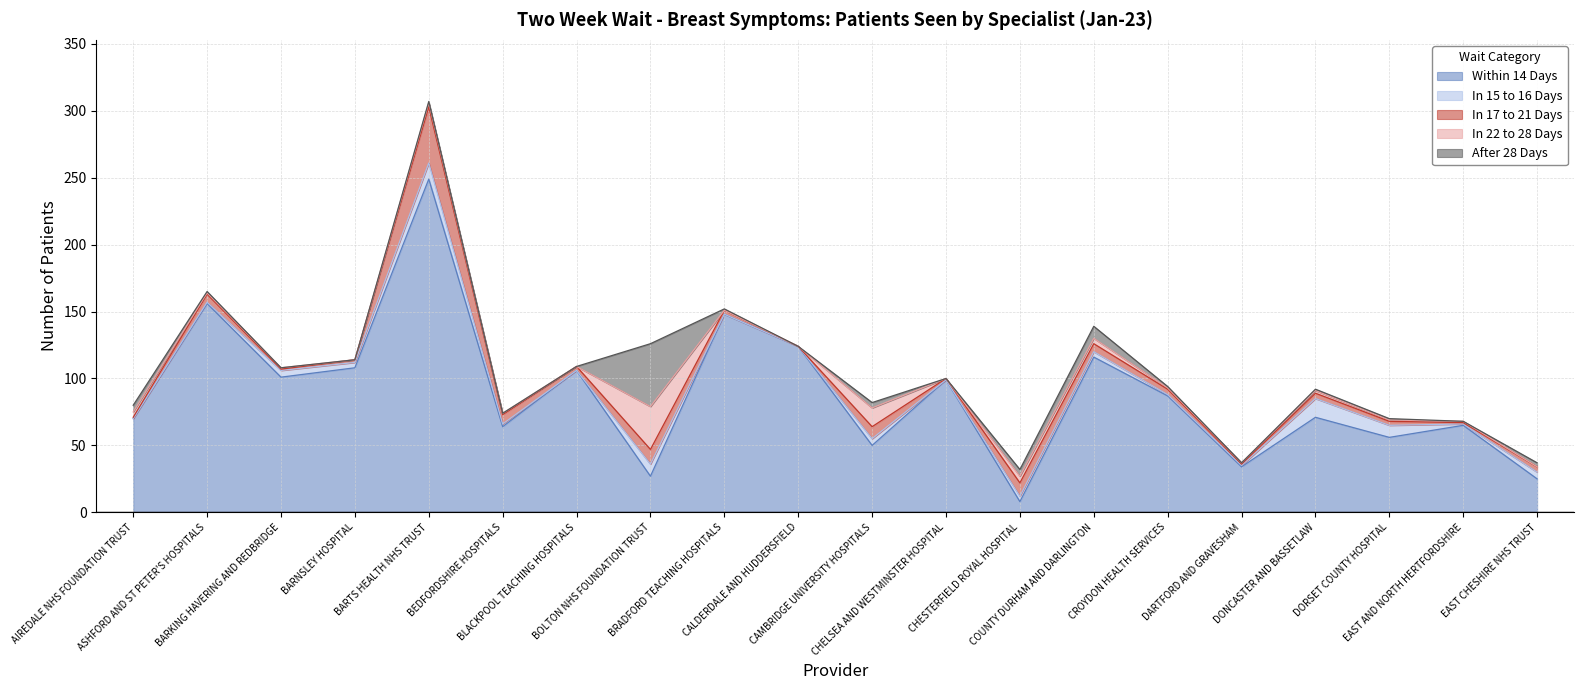

Which category has the highest value across all series?

BARTS HEALTH NHS TRUST